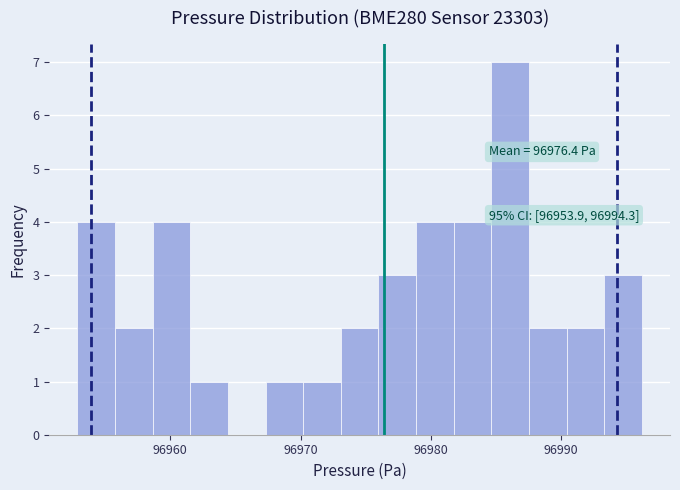

Around what value on the x-axis is the tallest bar? Give the approximate position of its centre, as read against the axis.

96986